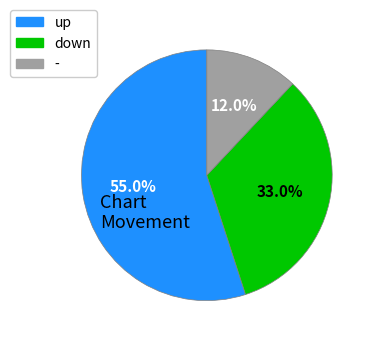

To the nearest percent, what is the combined percentage of - and up?

67%